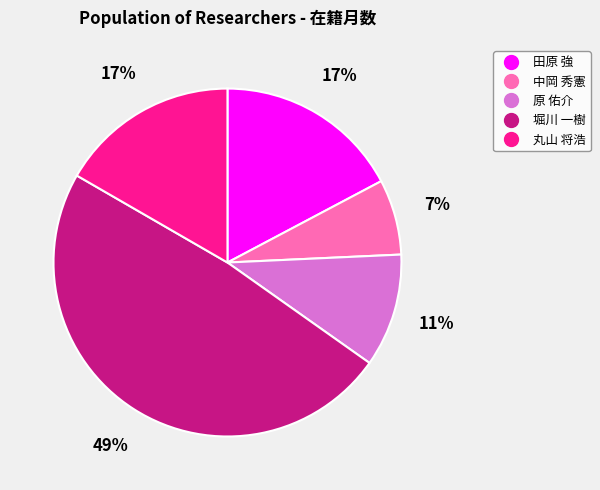

Do 丸山 将浩 and 中岡 秀憲 together represent more than half of the pie?

No